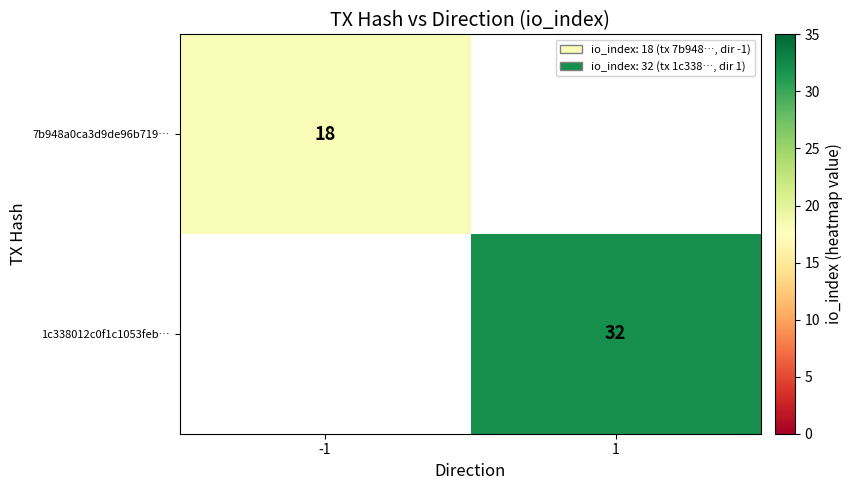

Between -1 and 1, which is larger?

1